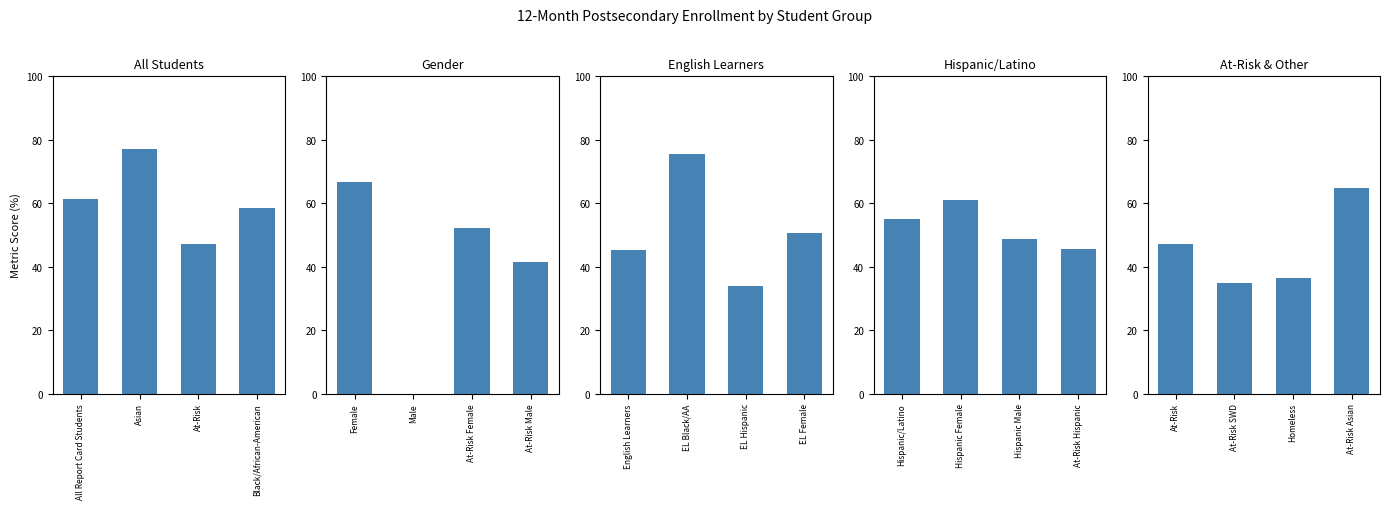

Reading left to right, what are all the values shown in this chart?

All Students: 61.3	77.0	47.2	58.6
Gender: 66.6	0.0	52.1	41.5
English Learners: 45.4	75.5	34.0	50.5
Hispanic/Latino: 55.1	61.2	48.8	45.5
At-Risk & Other: 47.2	35.0	36.4	64.7